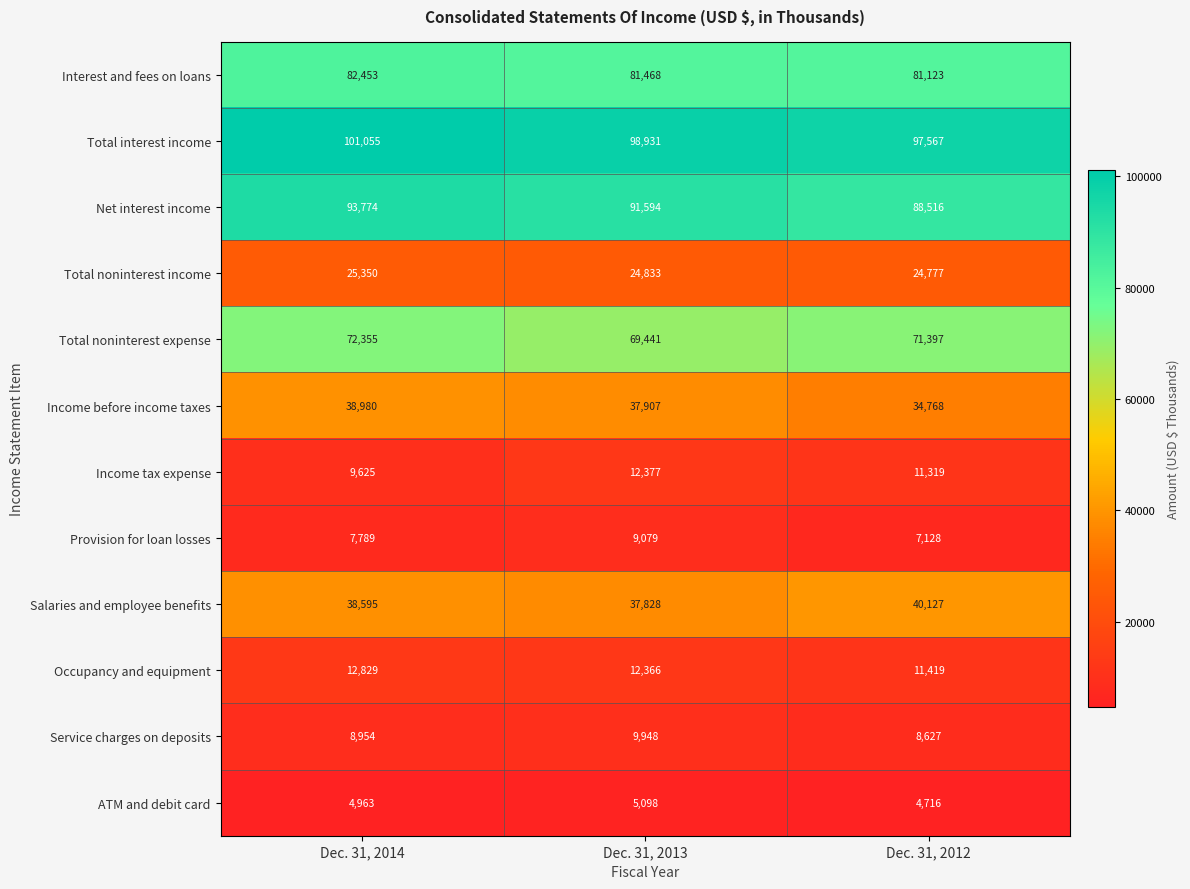

At which label does Occupancy and equipment first exceed 12366?

Dec. 31, 2014